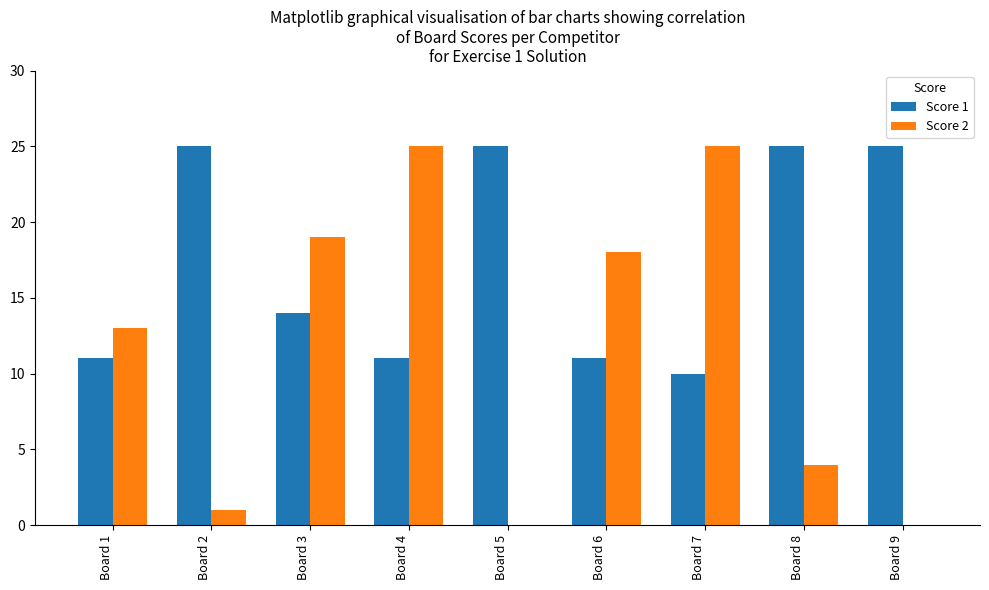

What is the average value of the Score 2 series?

12